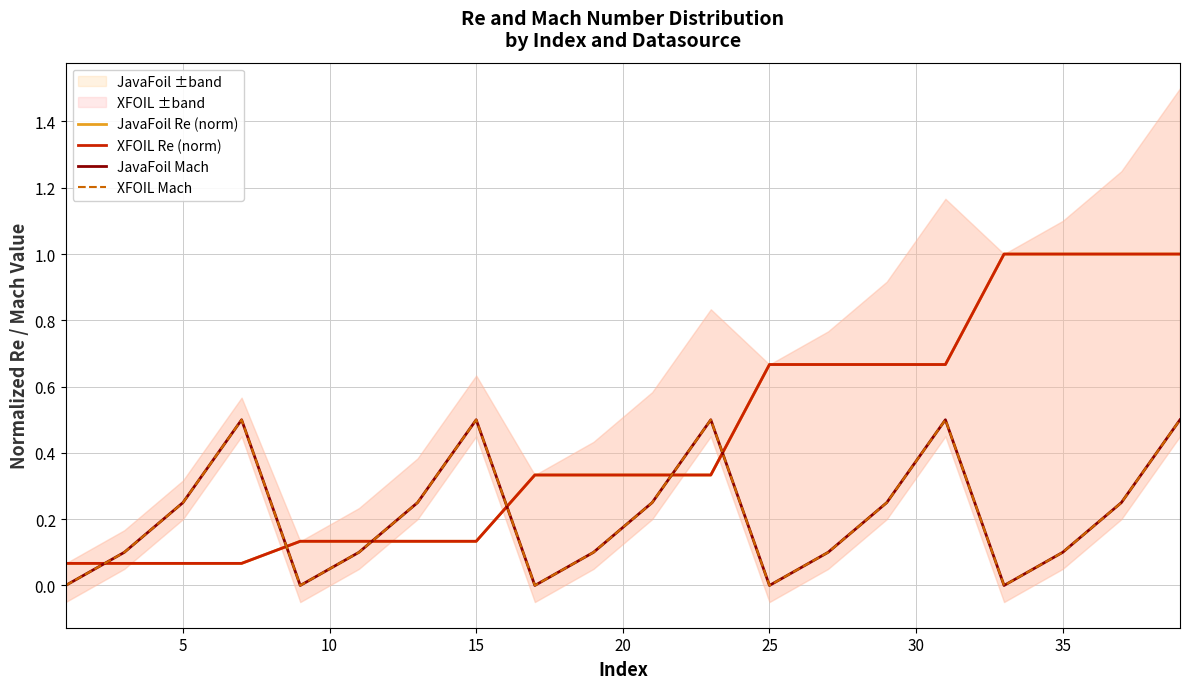

True or false: JavaFoil Mach and XFOIL Mach intersect in this chart.

False